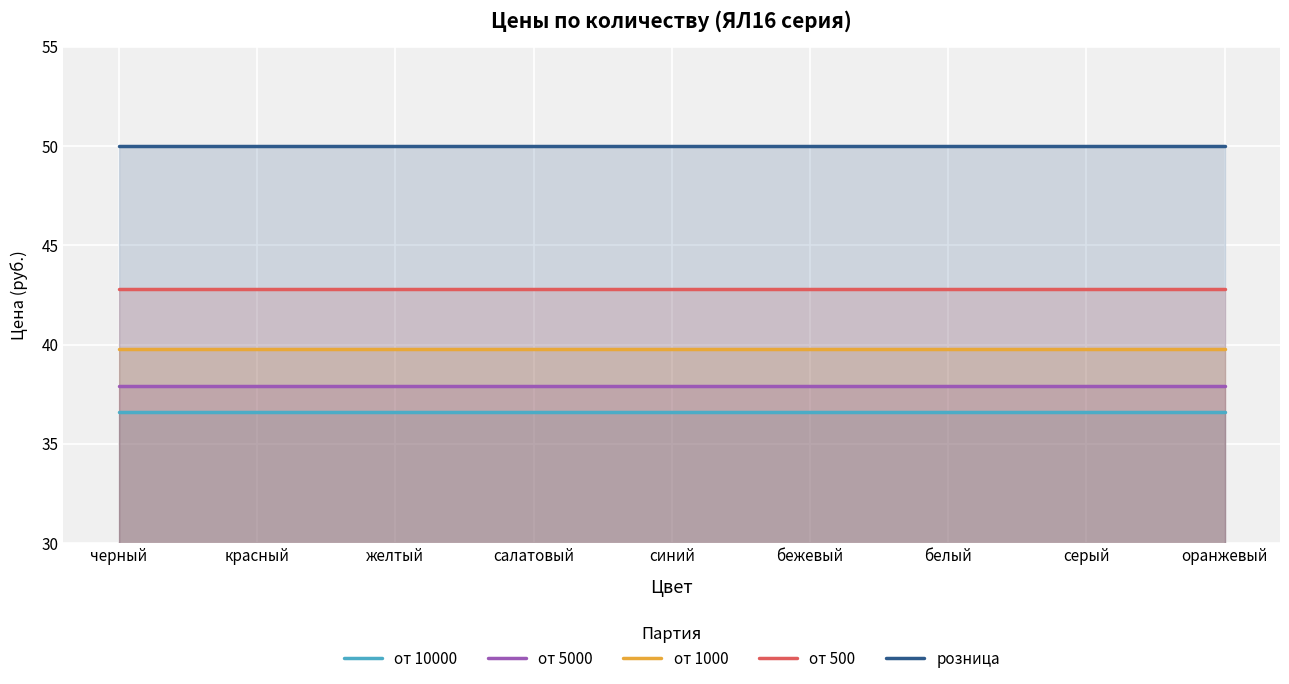

Reading left to right, what are all the values shown in this chart?

от 10000: 36.6	36.6	36.6	36.6	36.6	36.6	36.6	36.6	36.6
от 5000: 37.9	37.9	37.9	37.9	37.9	37.9	37.9	37.9	37.9
от 1000: 39.8	39.8	39.8	39.8	39.8	39.8	39.8	39.8	39.8
от 500: 42.8	42.8	42.8	42.8	42.8	42.8	42.8	42.8	42.8
розница: 50.0	50.0	50.0	50.0	50.0	50.0	50.0	50.0	50.0